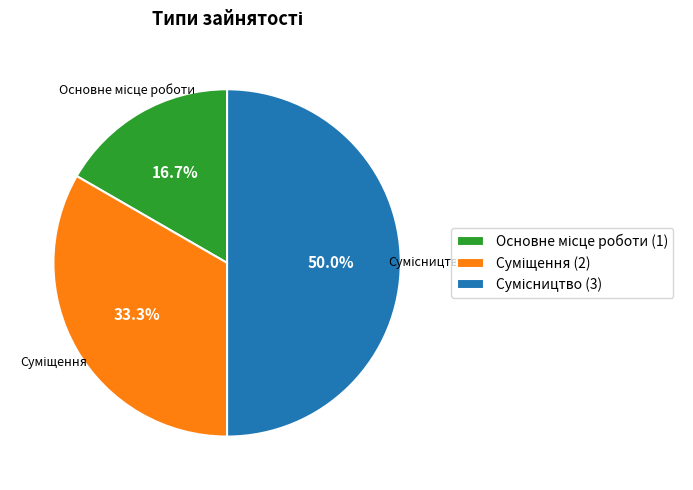

To the nearest percent, what portion does Суміщення represent?

33%